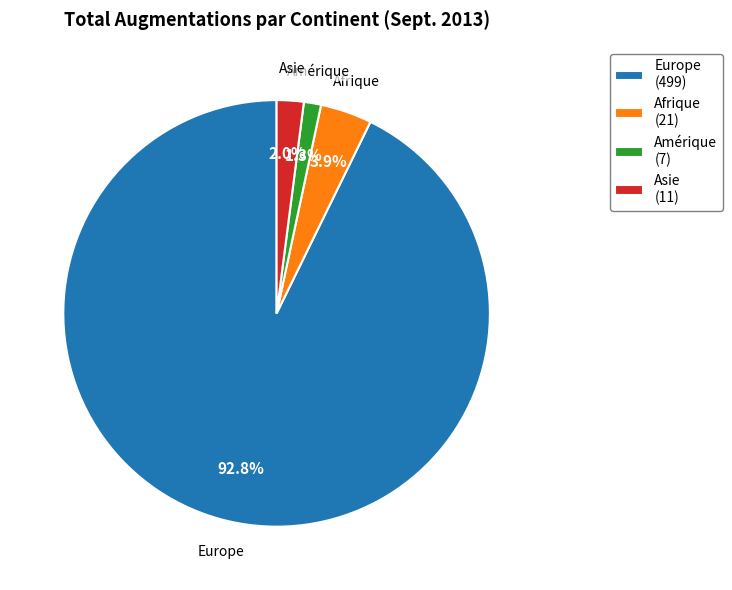

Is there any slice that represents more than half of the pie?

Yes